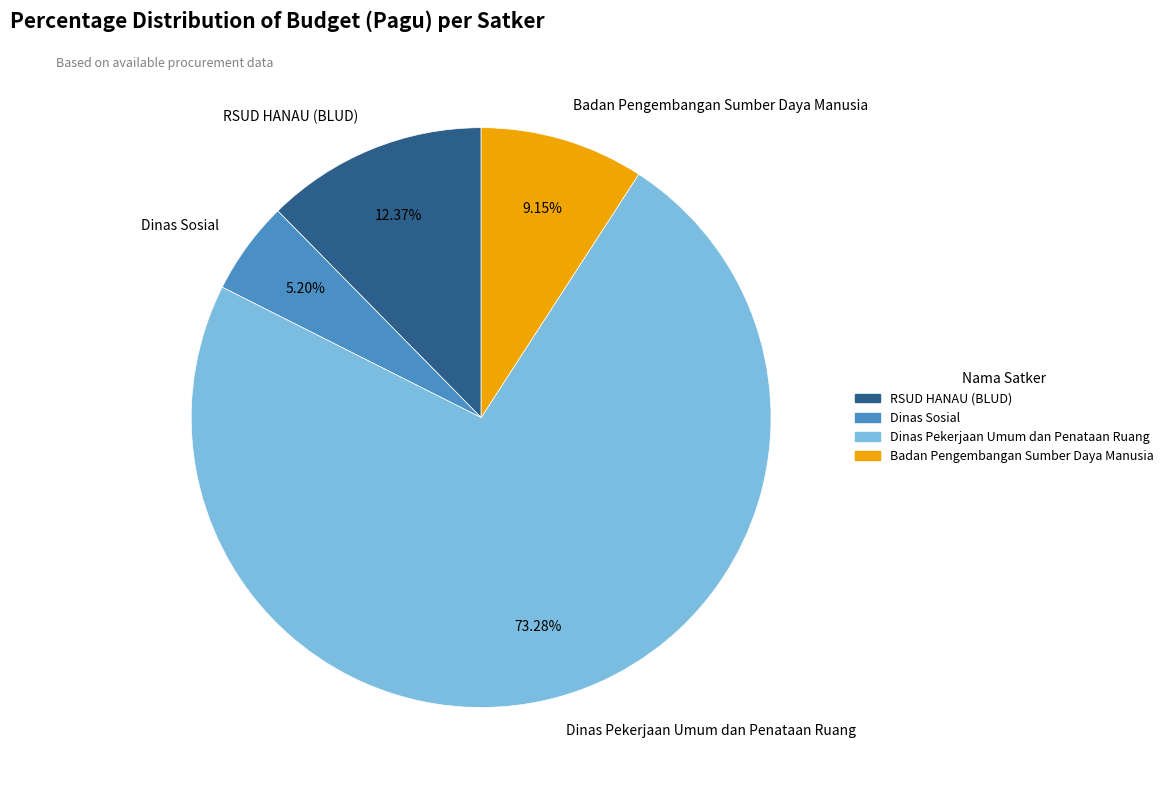

Between RSUD HANAU (BLUD) and Dinas Sosial, which is larger?

RSUD HANAU (BLUD)